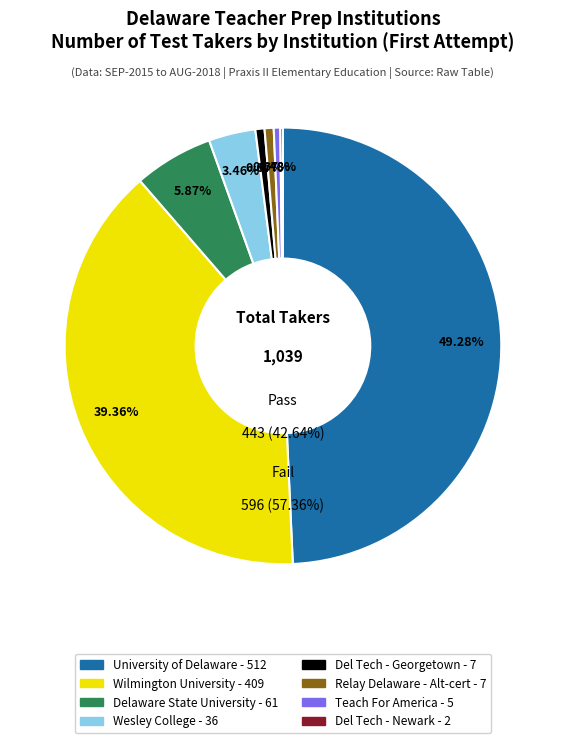

Is Delaware Technical Community College - Newark the majority of the pie?

No